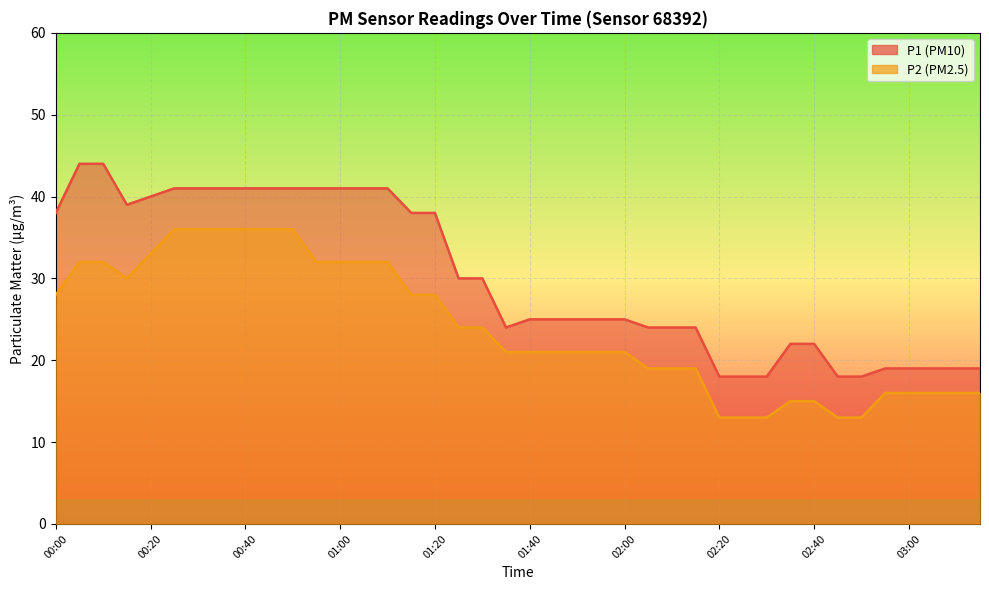

List the series in order of their overall mean, highest first.

P1, P2